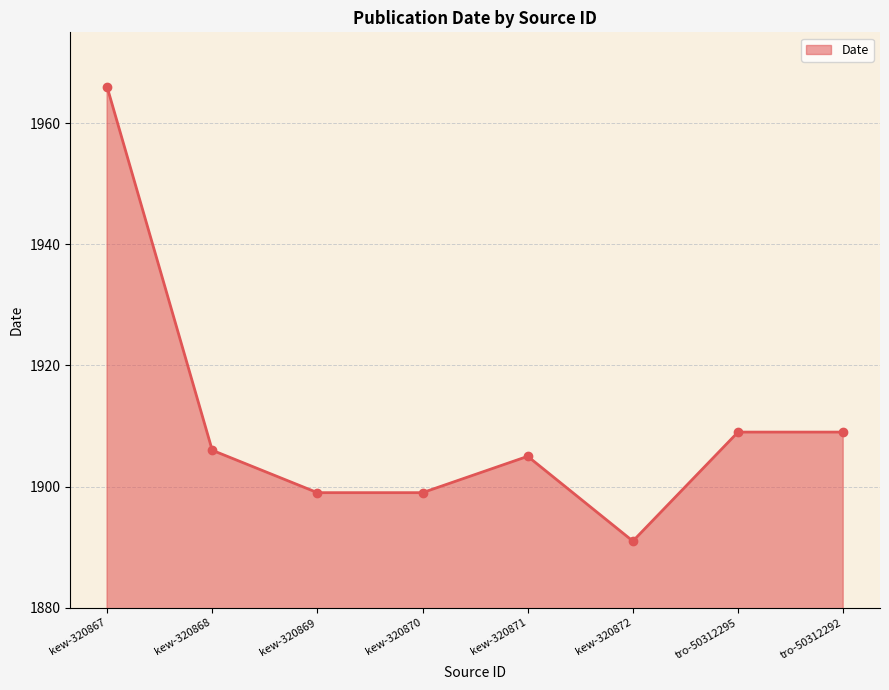

Count the number of data series in this chart.

1